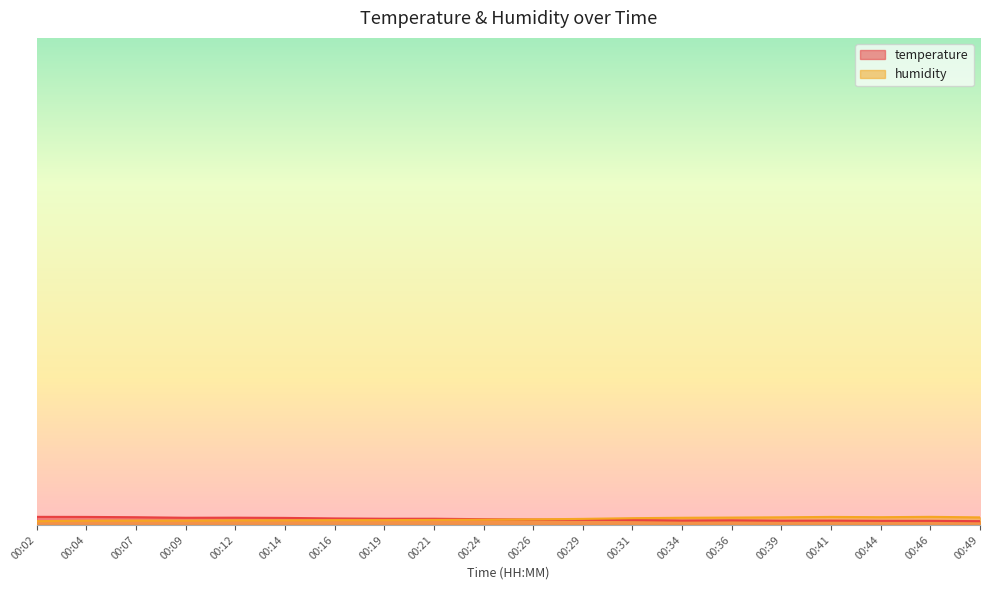

Reading left to right, transcribe all the data shown in this chart.

temperature: 00:02=20.3	00:04=20.3	00:07=20.2	00:09=20.2	00:12=20.2	00:14=20.1	00:16=20.1	00:19=20.0	00:21=20.0	00:24=20.0	00:26=19.9	00:29=19.9	00:31=19.9	00:34=19.8	00:36=19.8	00:39=19.8	00:41=19.8	00:44=19.8	00:46=19.8	00:49=19.7
humidity: 00:02=19.7	00:04=19.8	00:07=19.8	00:09=19.8	00:12=19.8	00:14=19.8	00:16=19.8	00:19=19.9	00:21=19.9	00:24=19.9	00:26=19.9	00:29=20.0	00:31=20.1	00:34=20.2	00:36=20.2	00:39=20.2	00:41=20.3	00:44=20.2	00:46=20.3	00:49=20.2